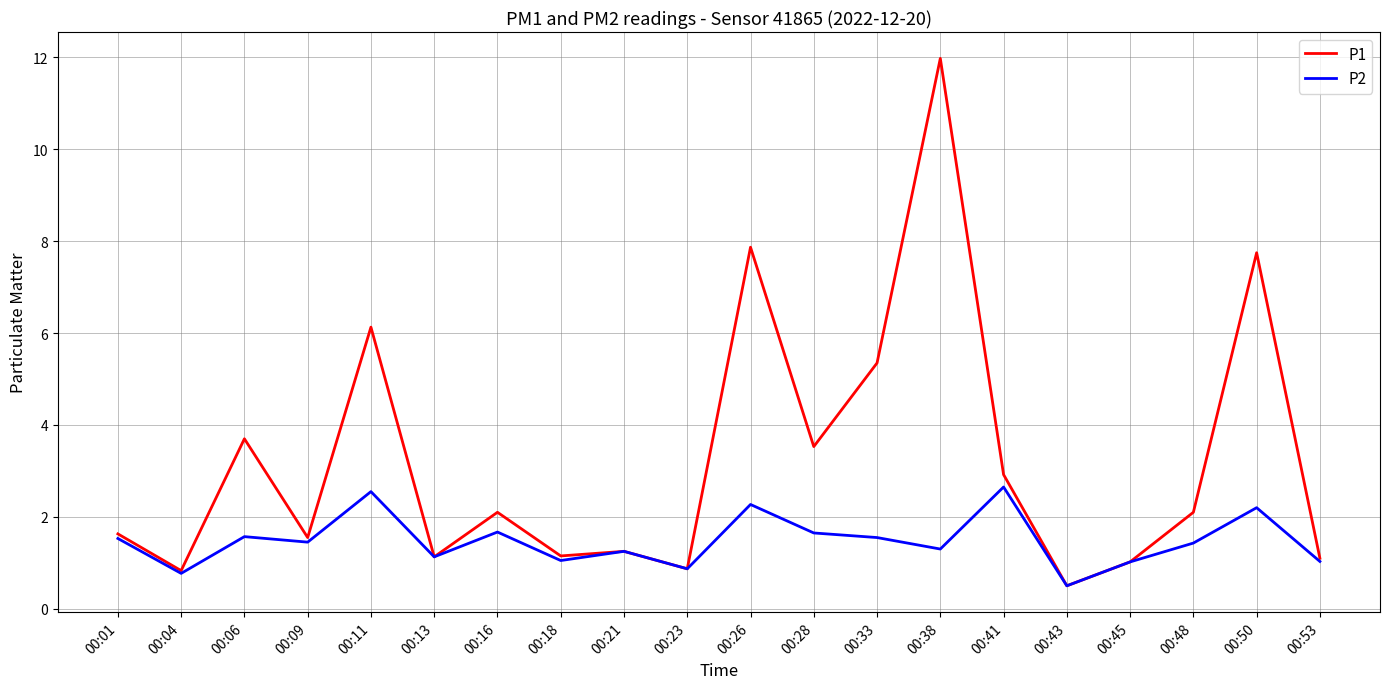

Between 00:04 and 00:28, which series saw the biggest shift?

P1